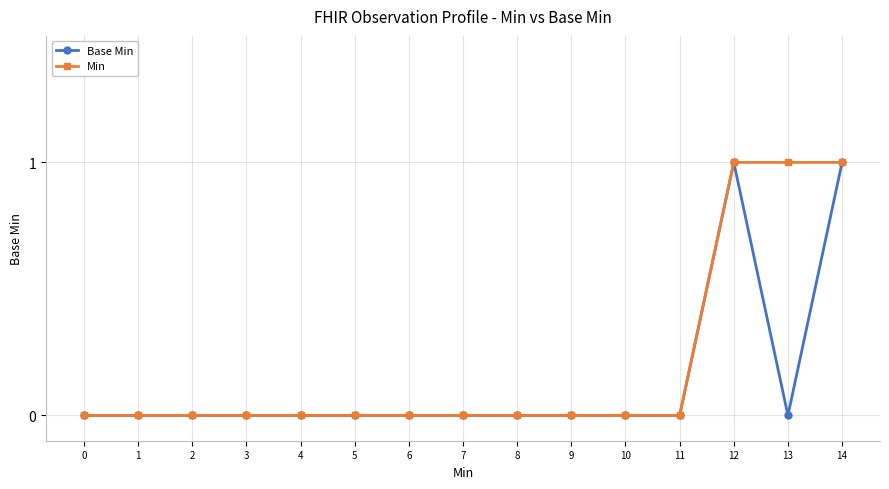

Rank the series by their average value, from lowest to highest.

Base Min, Min